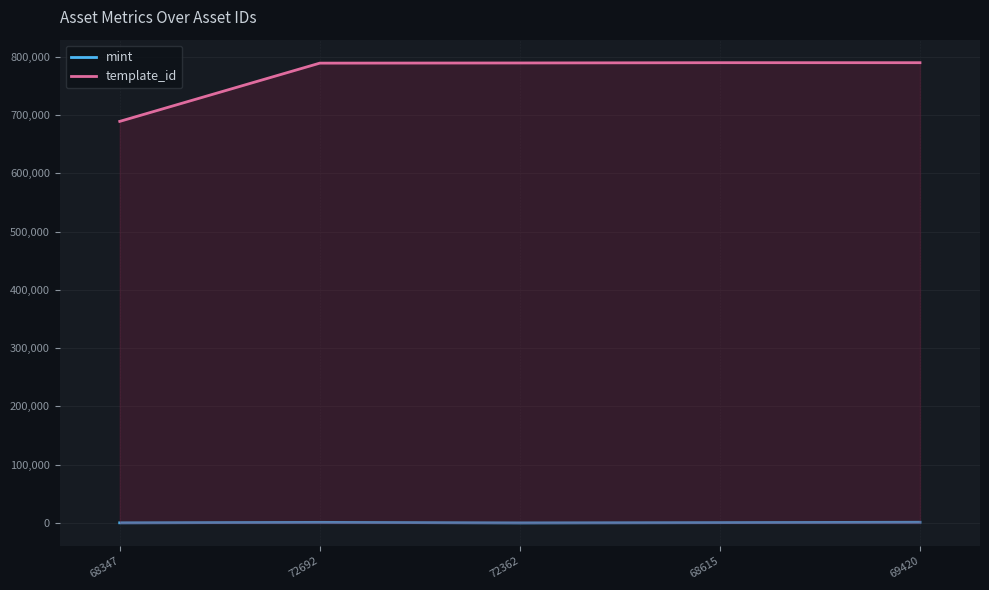

Between 72692 and 69420, which series saw the biggest shift?

template_id